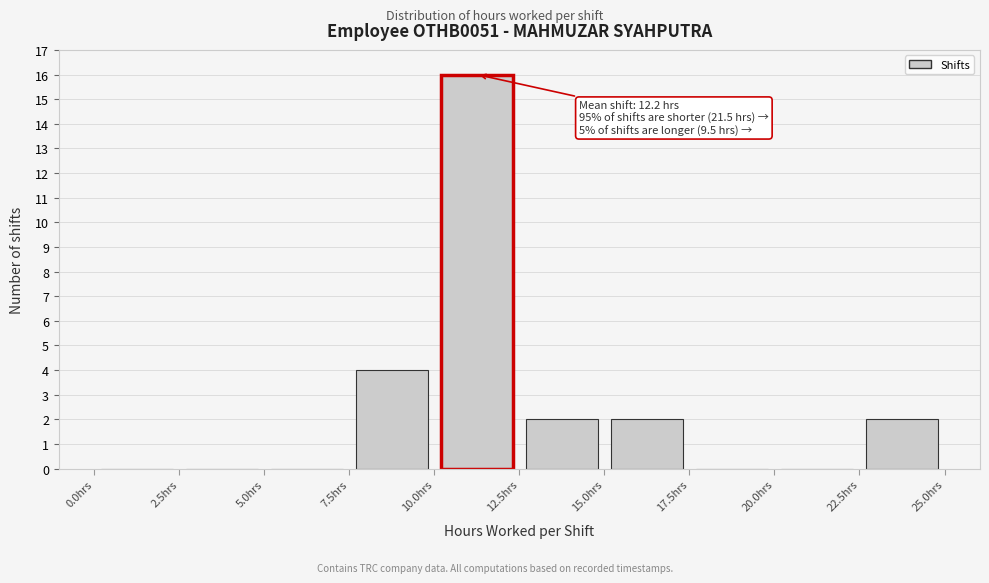

Over which range of the x-axis is the bar tallest?

10.0 to 12.5